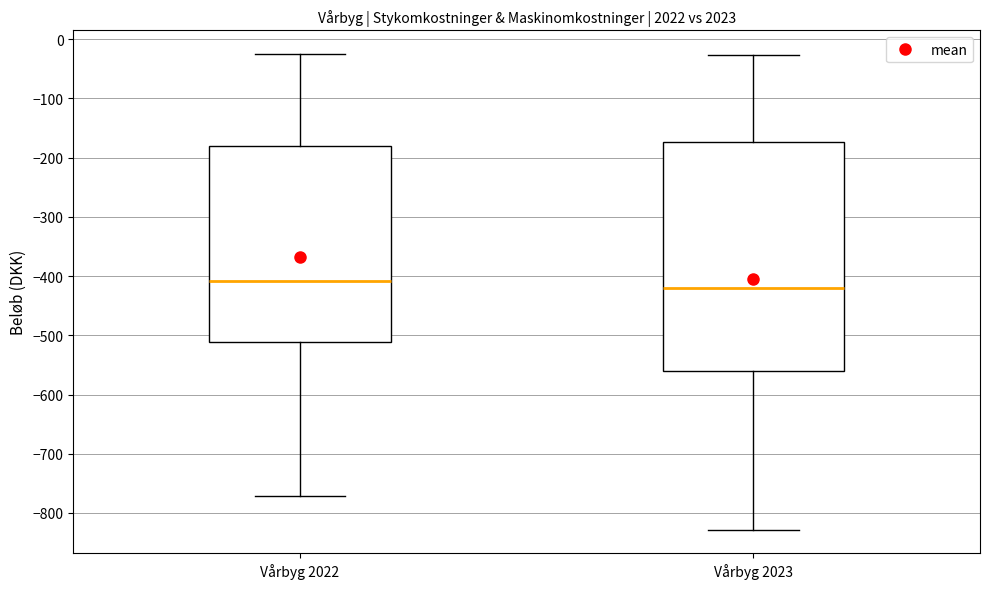

Comparing the boxes themselves (not the whiskers), which one is the tallest?

Vårbyg 2023